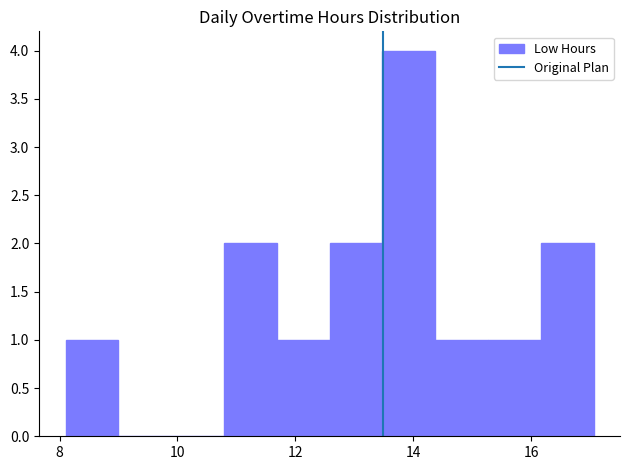

How tall is the bar that spans 12.6 to 13.4 on the x-axis? Neither the bar edges nor the heights are printed on the chart, so give them approximately, as read against the axes.

2